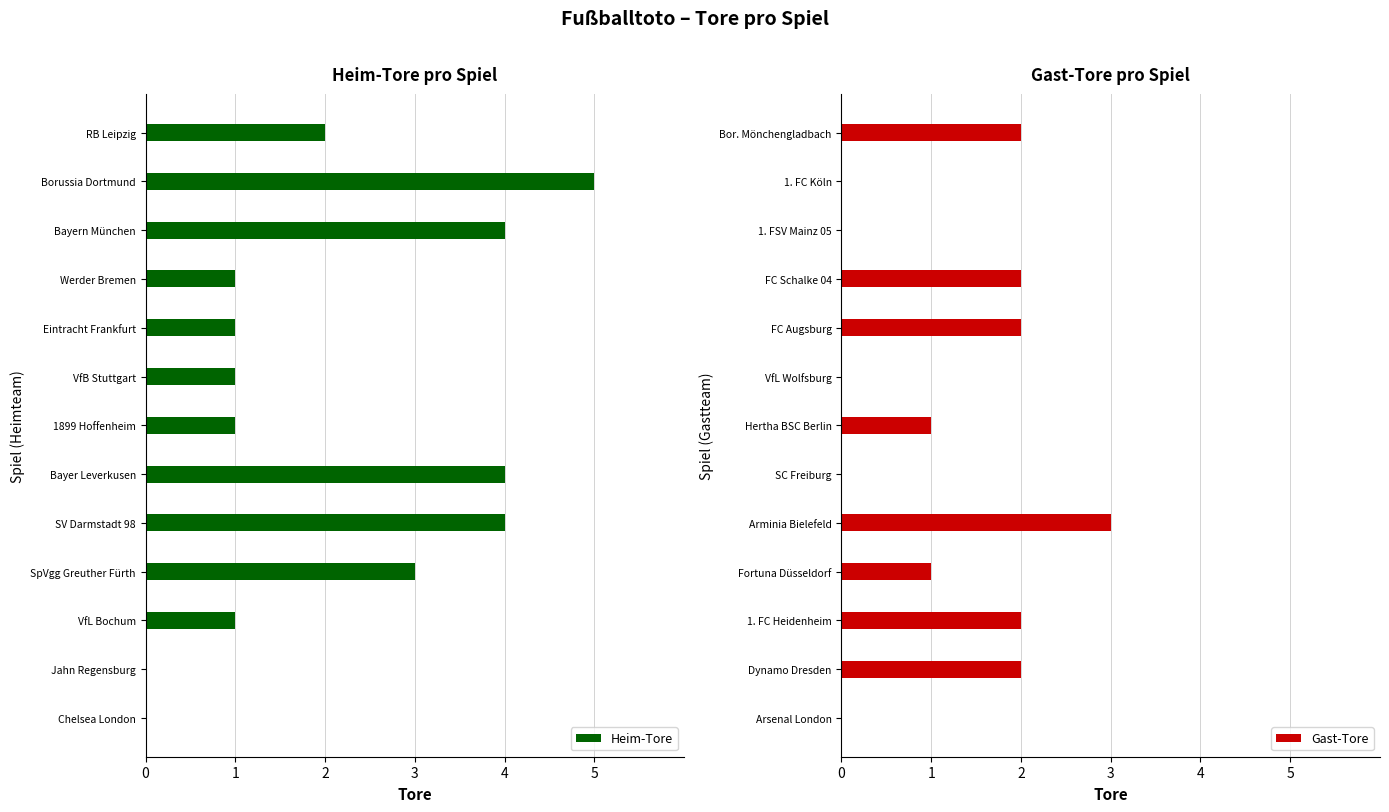

What is the value of the Heim-Tore bar at the 10th from the left?

3